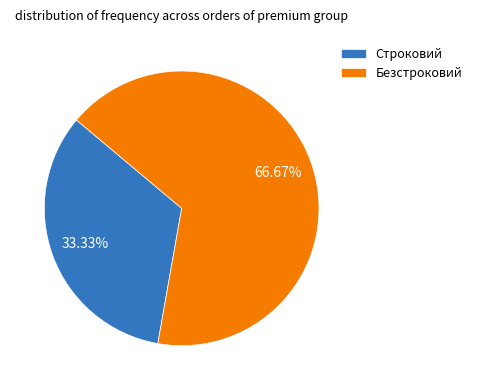

What percentage do Безстроковий and Строковий together represent?

100.0%